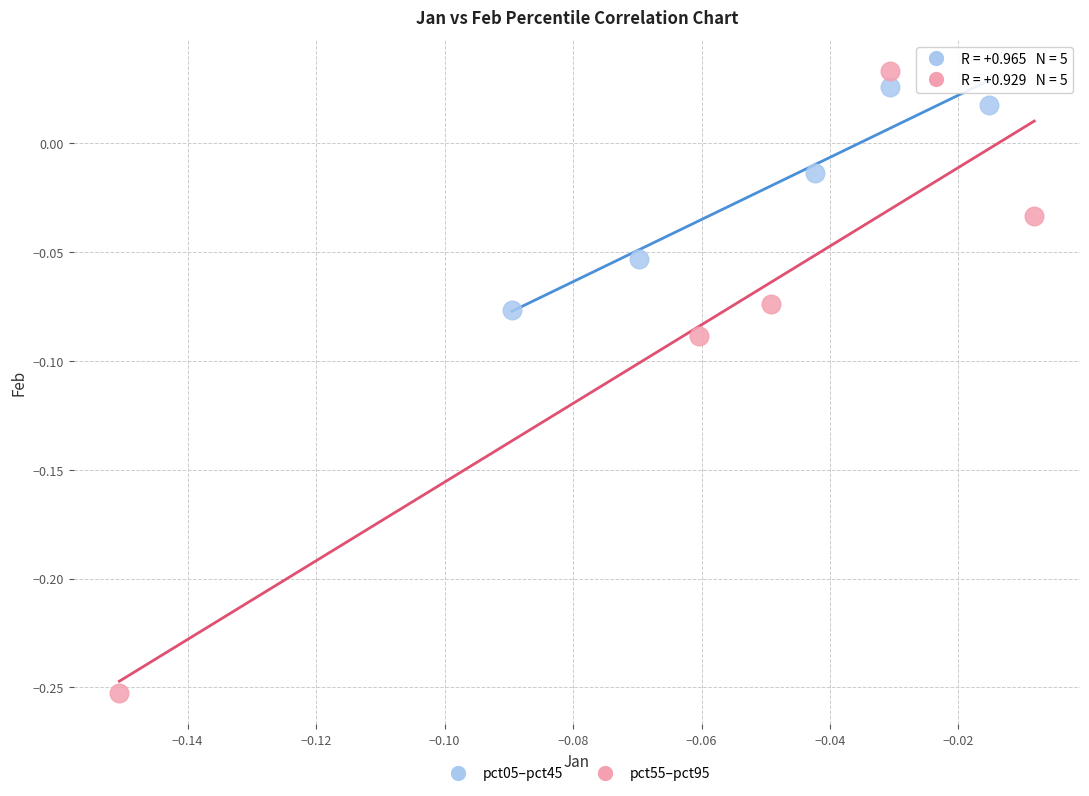

Which series contains the highest Y value?

pct55–pct95